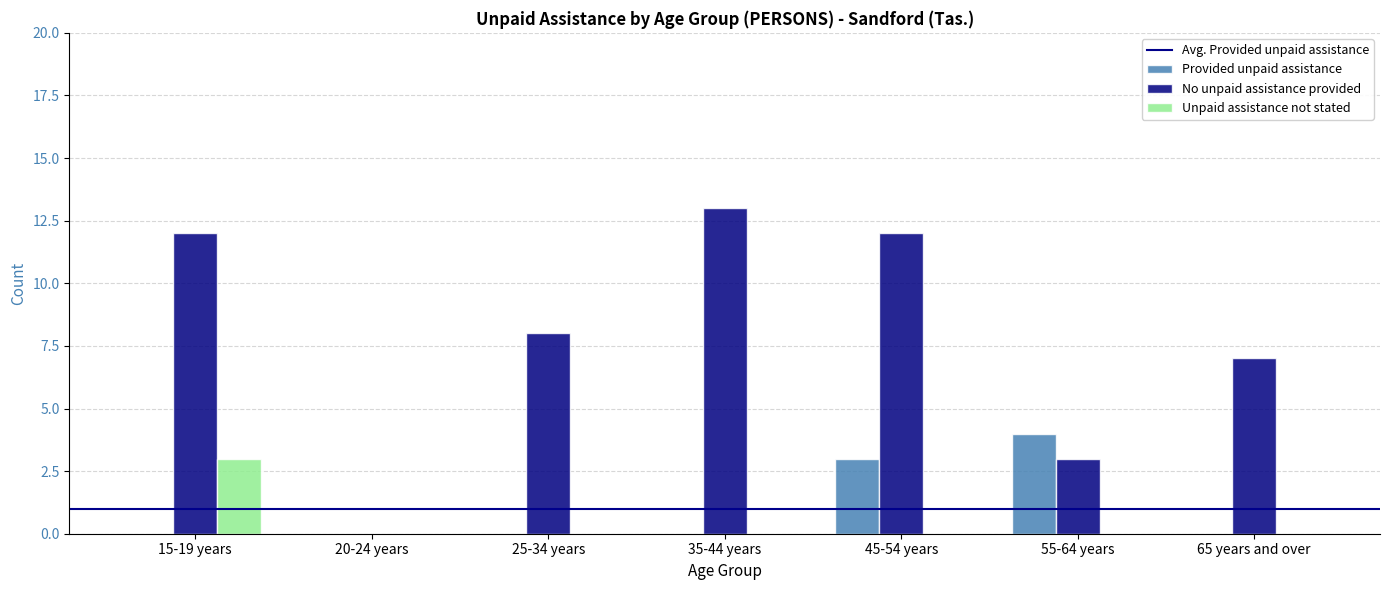

What is the sum of all Unpaid assistance not stated values?

3